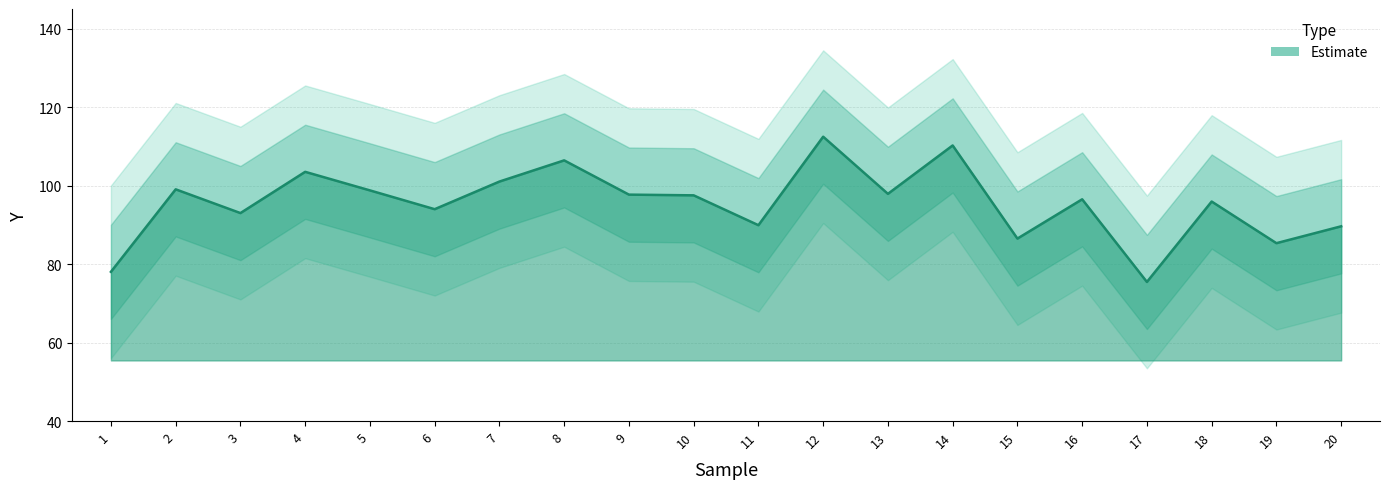

Are the bars horizontal?

No